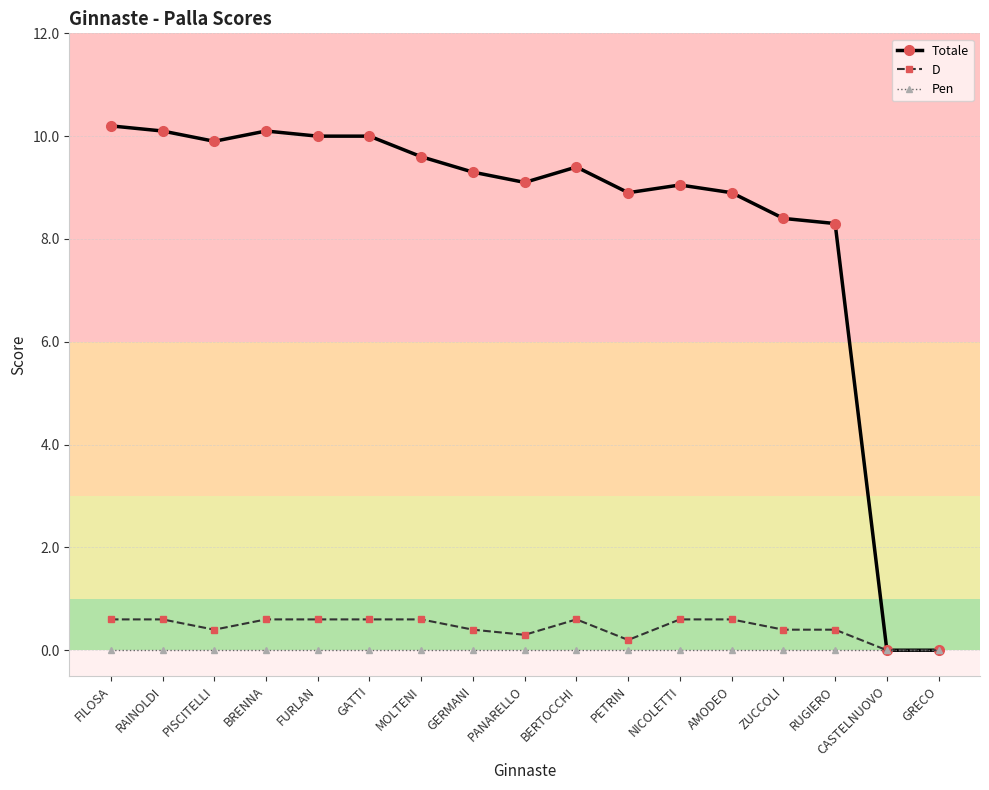

How many lines are shown in the chart?

3